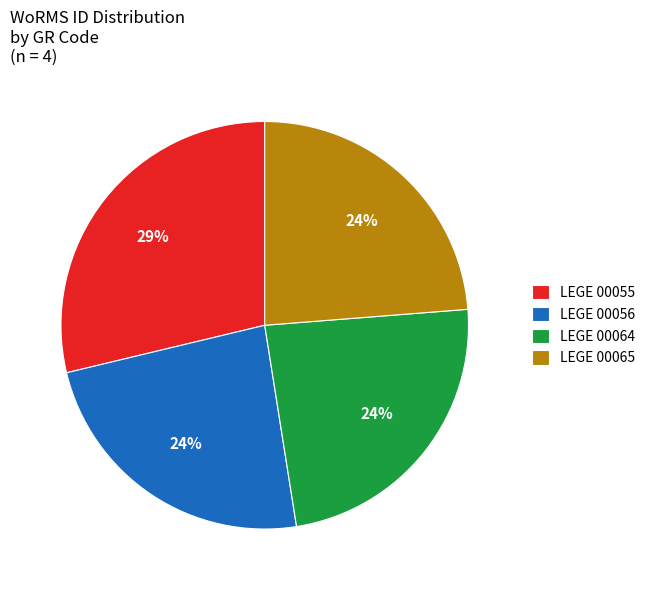

To the nearest percent, what portion does LEGE 00056 represent?

24%